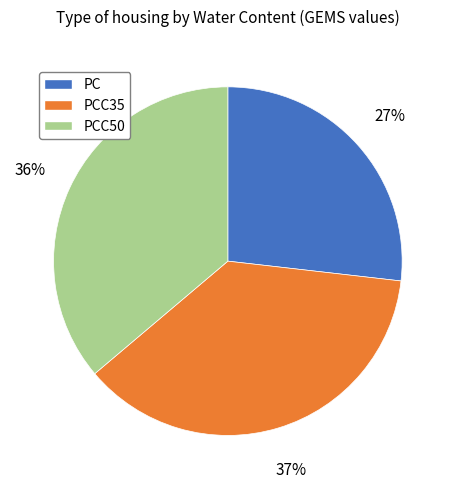

Does any single category account for the majority?

No